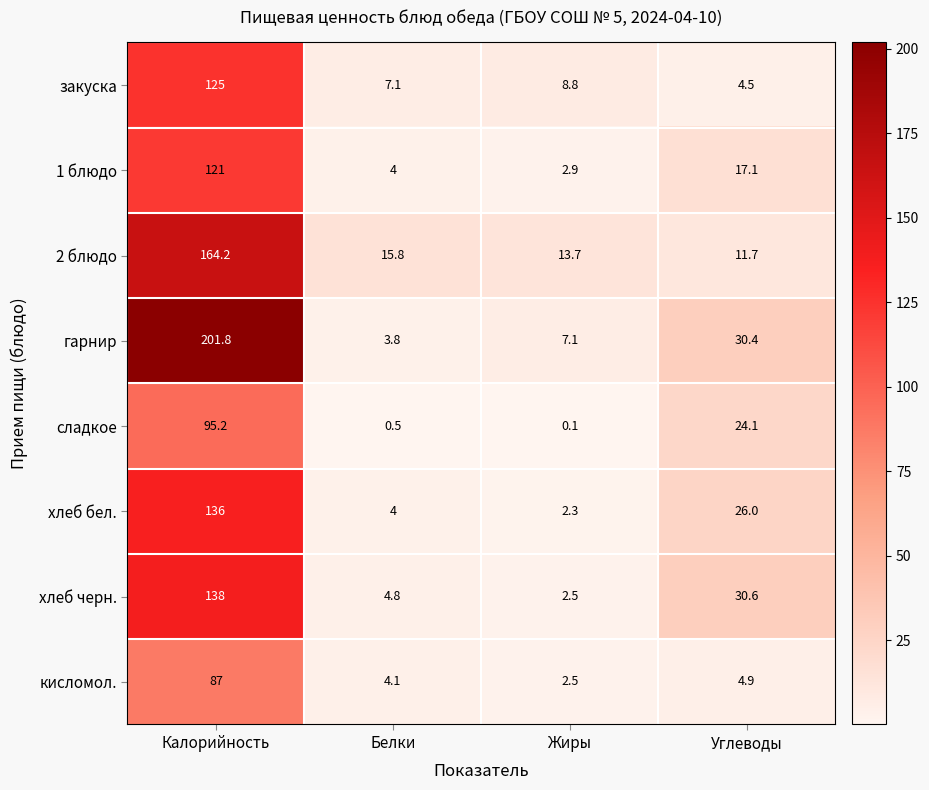

What is the difference between the highest and lowest values at Жиры?

13.6